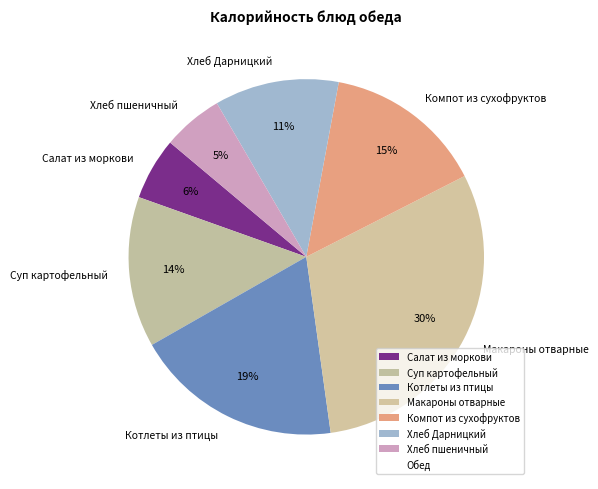

The Котлеты из птицы slice represents 19% of the pie. True or false?

True